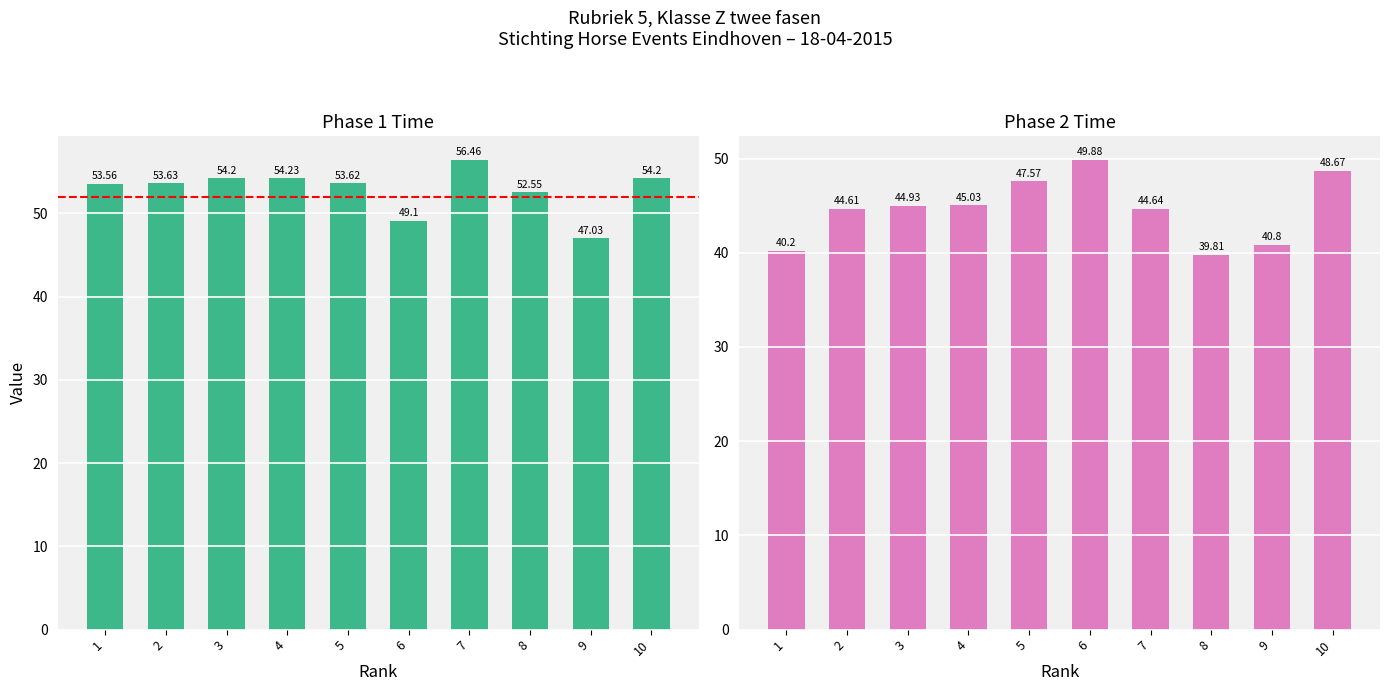

Reading left to right, transcribe all the data shown in this chart.

tijd1: 53.6	53.6	54.2	54.2	53.6	49.1	56.5	52.5	47.0	54.2
tijd2: 40.2	44.6	44.9	45.0	47.6	49.9	44.6	39.8	40.8	48.7